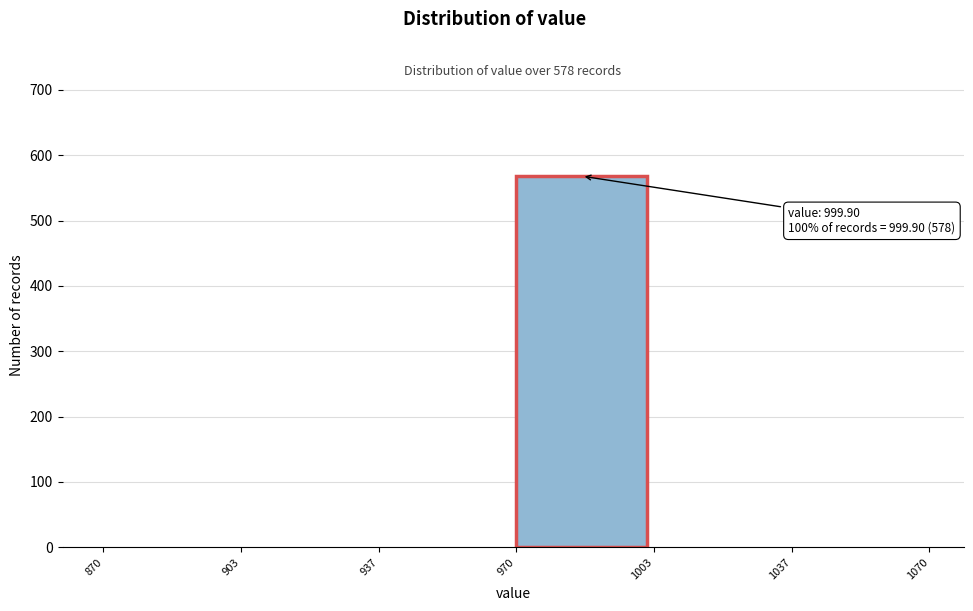

Which range on the x-axis has the tallest bar?

970 to 1003